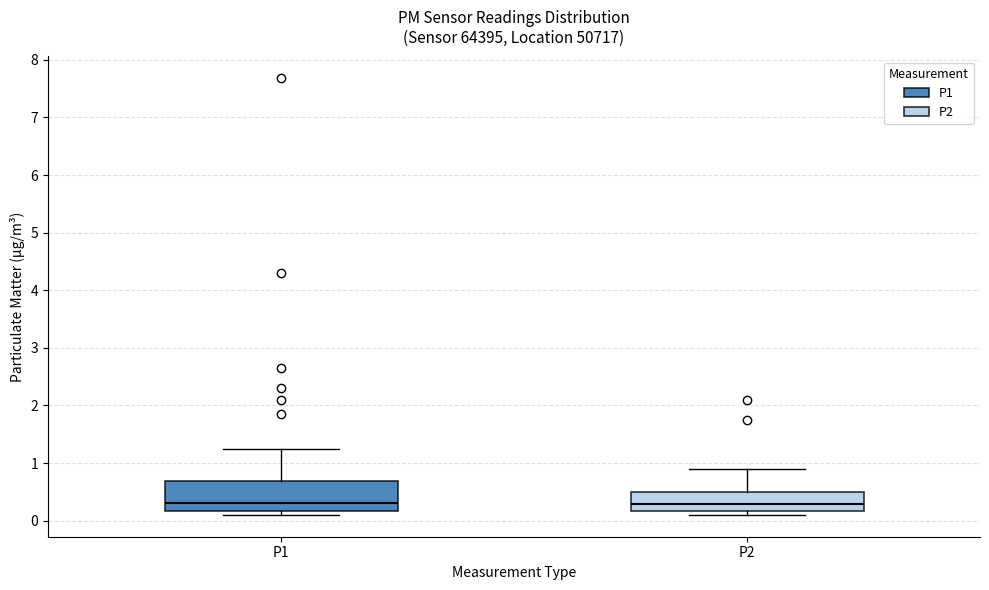

Which box is the tallest, from its lower edge to its upper edge?

P1